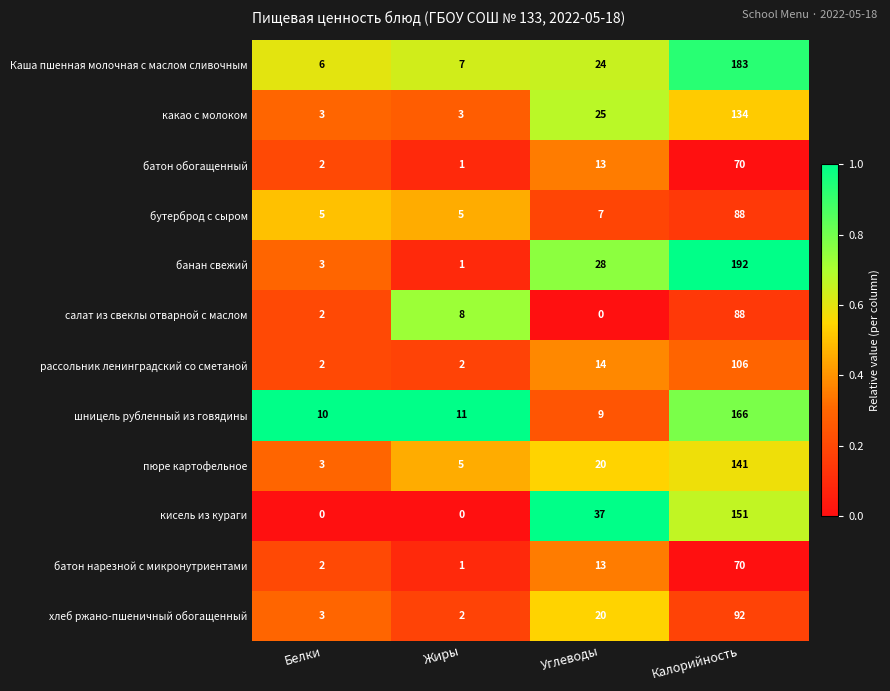

At which label is хлеб ржано-пшеничный обогащенный closest to 47?

Углеводы